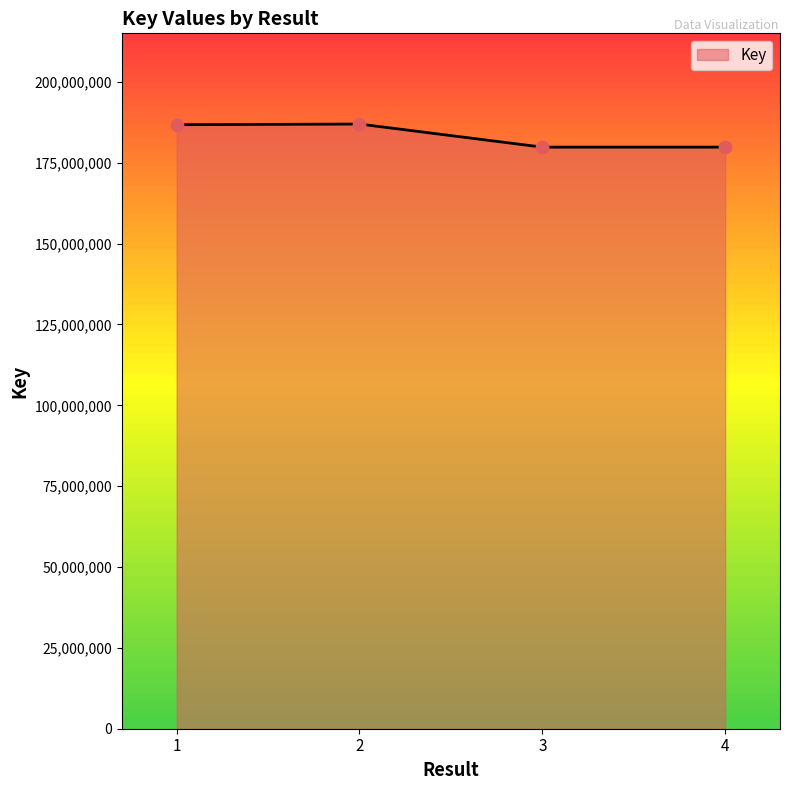

What is the ratio of the value at 1 to the value at 3?

1.0